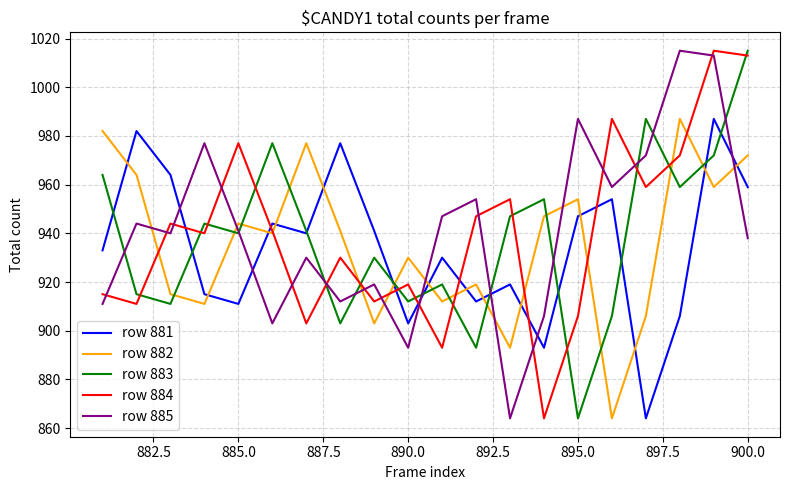

What is the smallest value displayed?

864